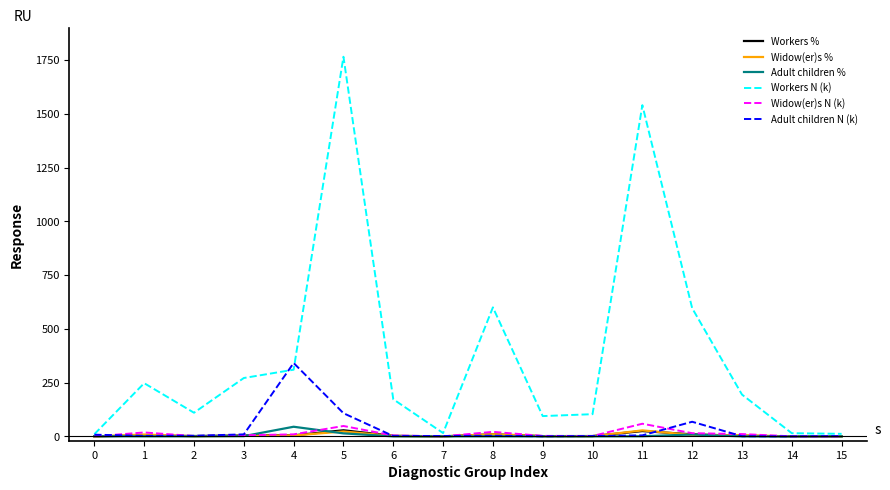

Which series has the largest range (max minus min)?

Workers N (k)